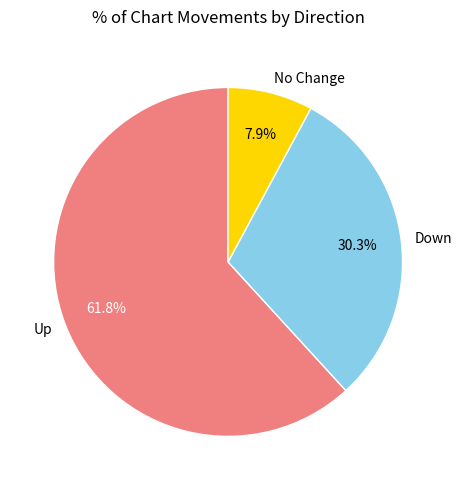

Which has a higher value, Up or Down?

Up